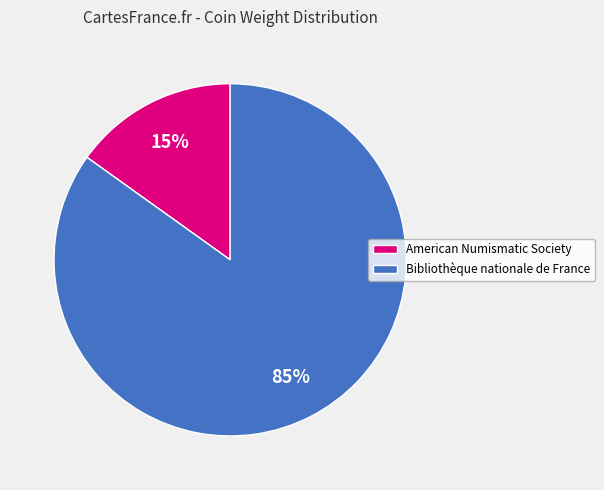

To the nearest percent, what is the difference between the largest and smallest slice percentages?

70%